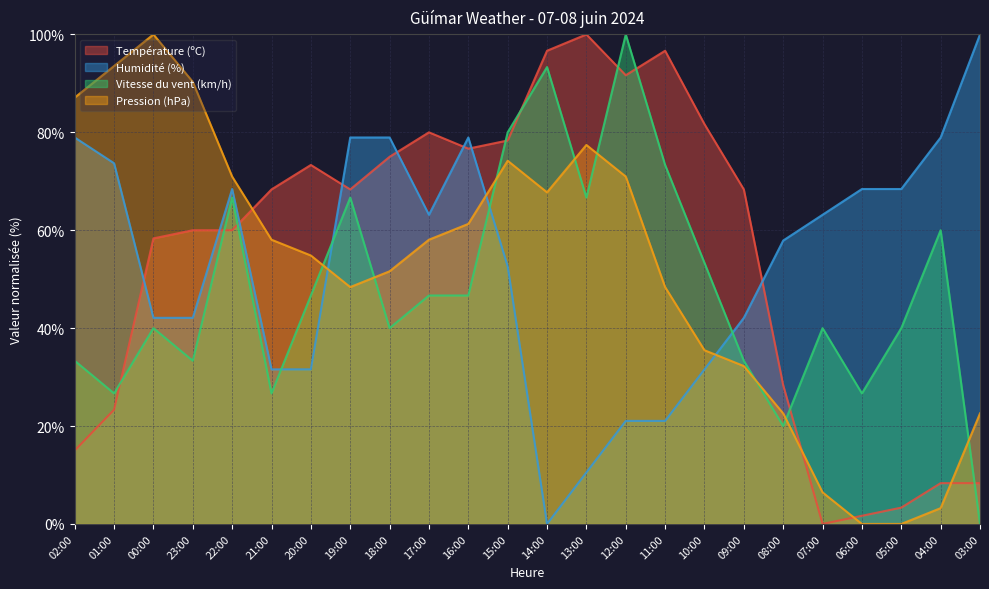

What are all the series names shown in the legend?

Température (ºC), Humidité (%), Vitesse du vent (km/h), Pression (hPa)